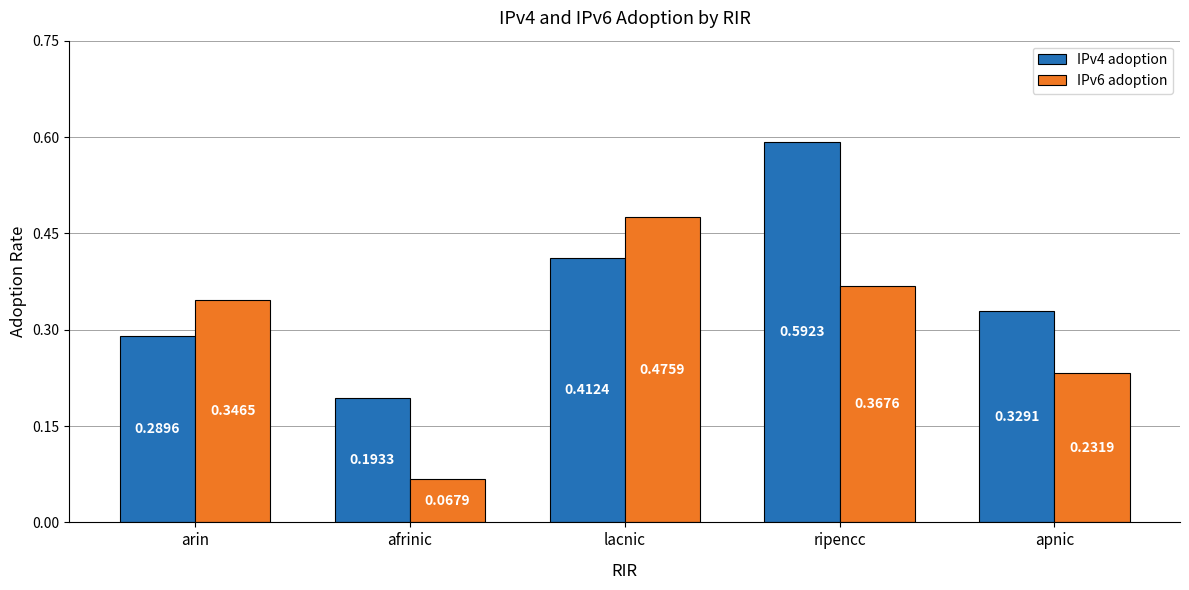

Does the chart contain any negative values?

No